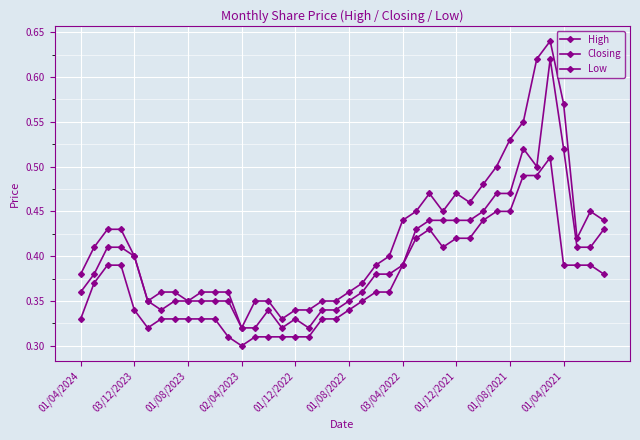

How many categories are shown in the chart?

40